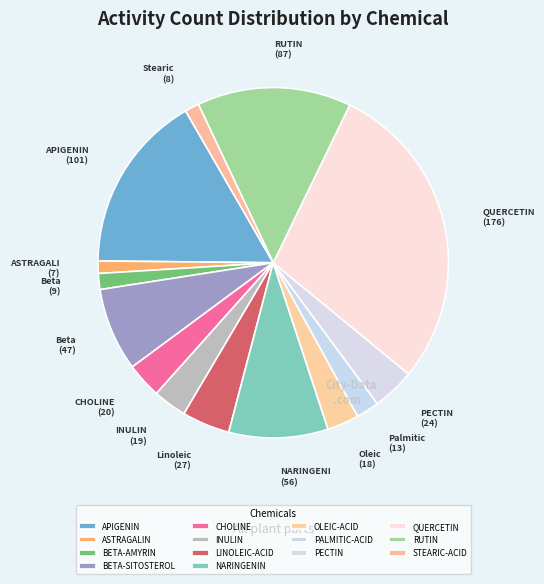

To the nearest percent, what portion does NARINGENIN represent?

9%